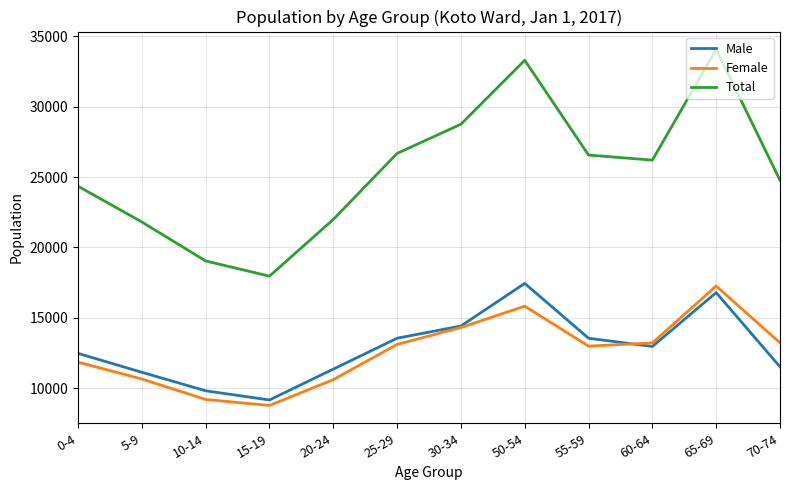

True or false: Total and Male intersect in this chart.

False